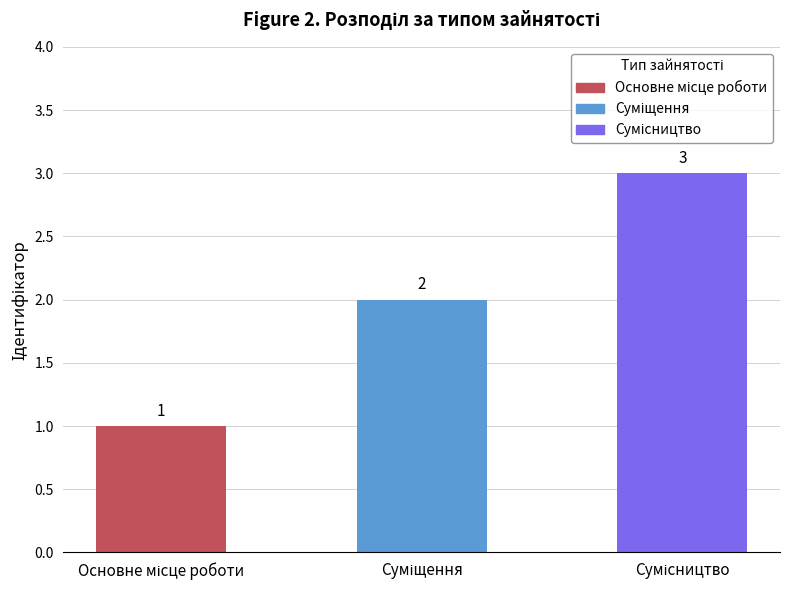

What is the value of the 2nd bar from the left?

2